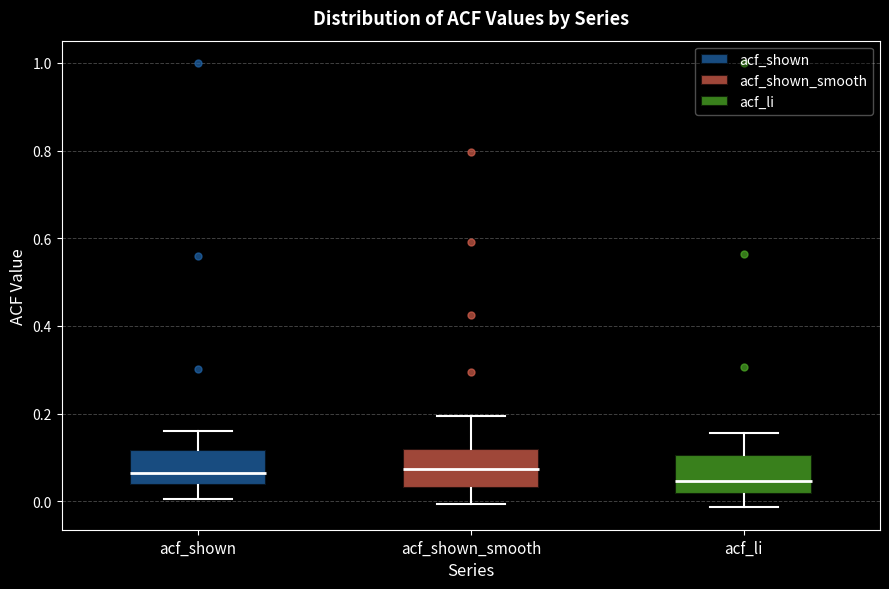

Reading left to right, transcribe this box plot: for each box, give where its median line is, the range the box spans, and where its two whiskers end, as read against the y-axis. The values are not printed on the chart, so give them approximately, as read against the axis.

acf_shown: median 0.06, box 0.04 to 0.12, whiskers 0.00 to 0.16
acf_shown_smooth: median 0.08, box 0.04 to 0.12, whiskers 0.00 to 0.20
acf_li: median 0.04, box 0.02 to 0.10, whiskers -0.02 to 0.16